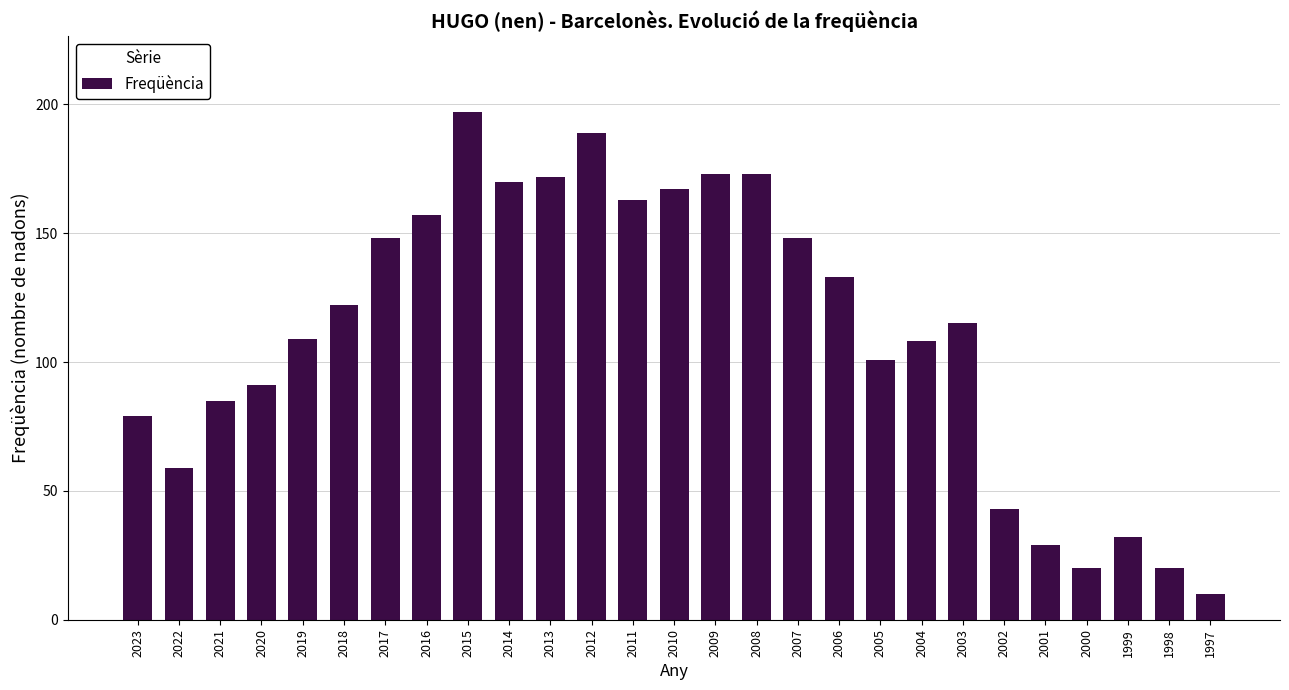

The chart shows a value of 167 at 2010. True or false?

True